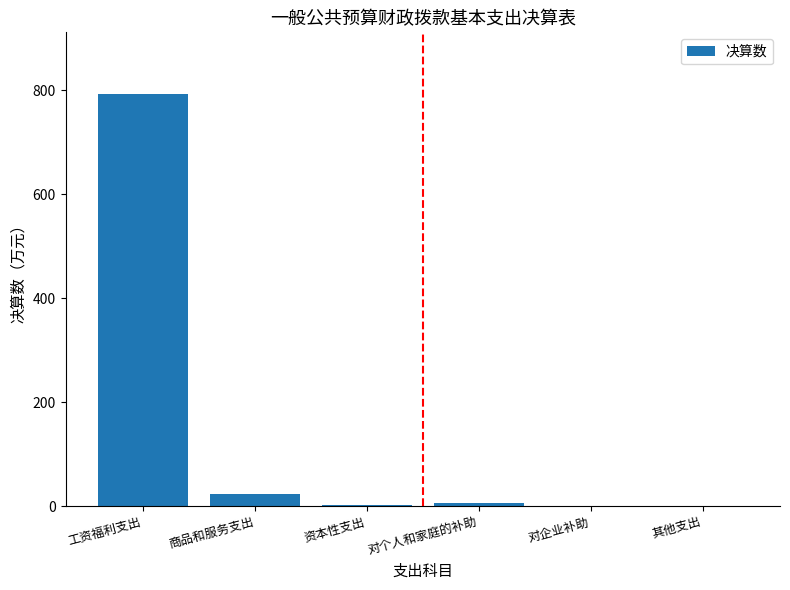

Does the chart contain stacked bars?

No